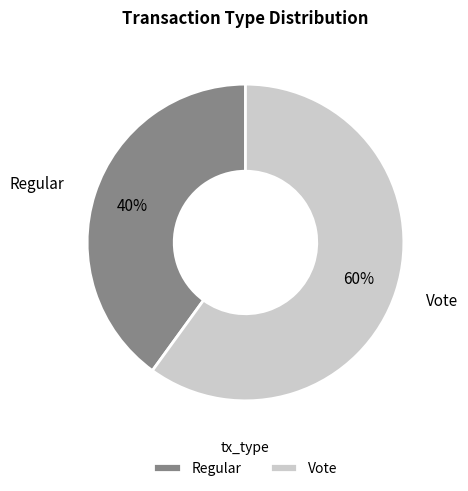

Is it true that Vote is 73% of the pie?

False